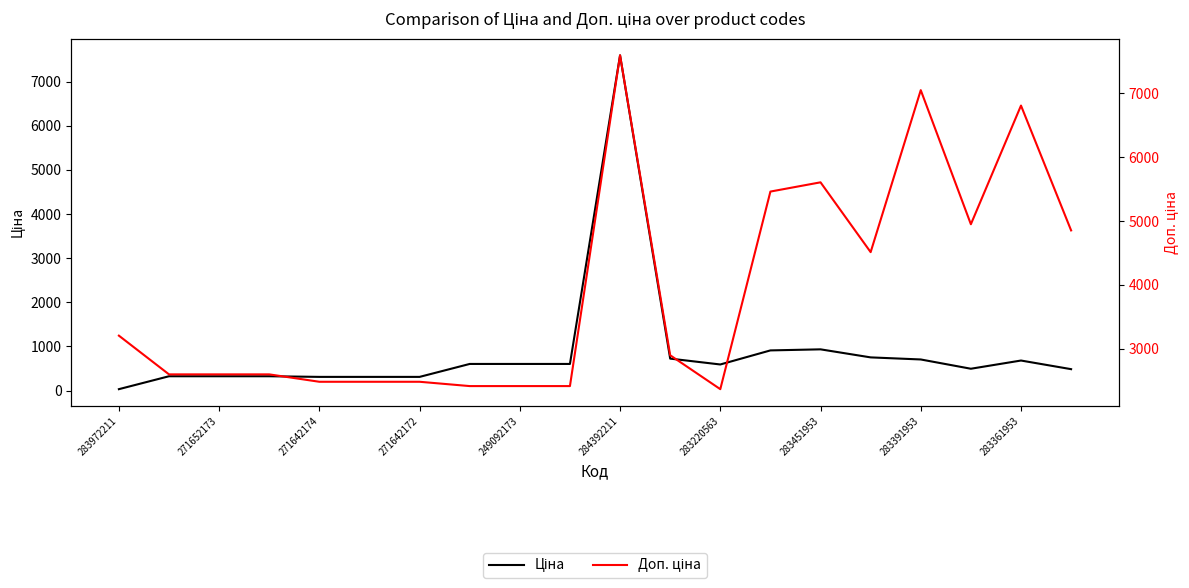

What value does the Ціна series have at 11?

724.5